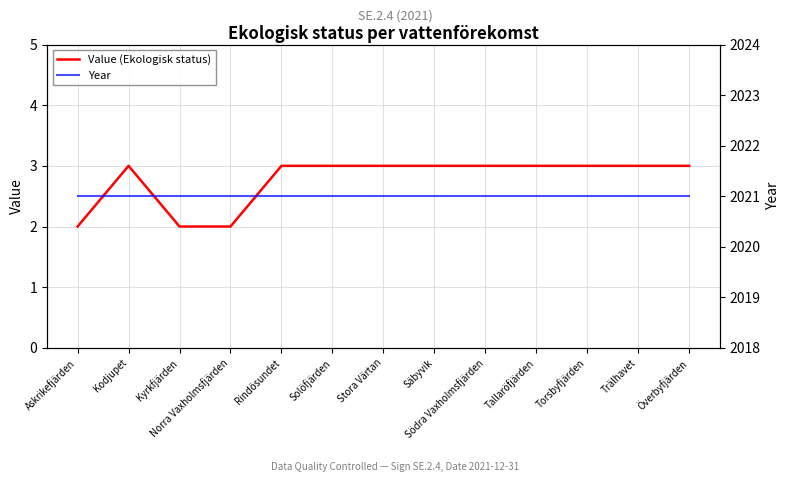

Count the Value (Ekologisk status) values in the range 3 to 4.

10